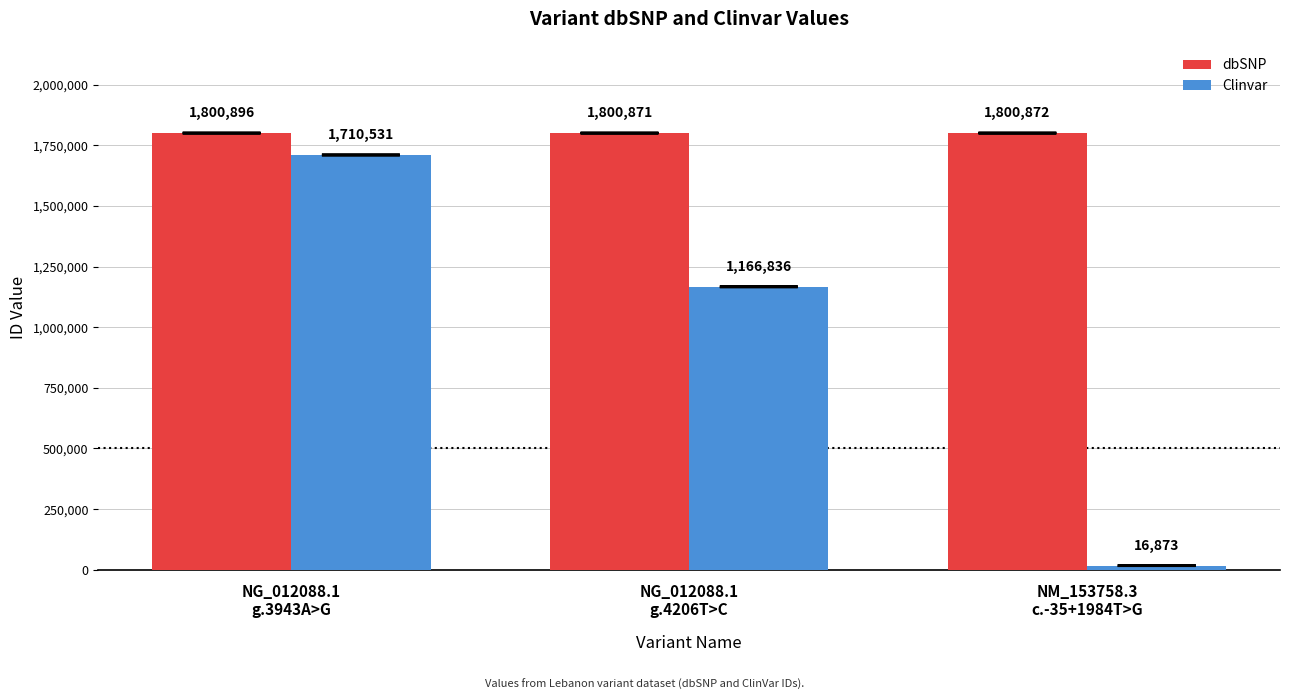

What is the label of the 3rd bar from the right?

NG_012088.1
g.3943A>G